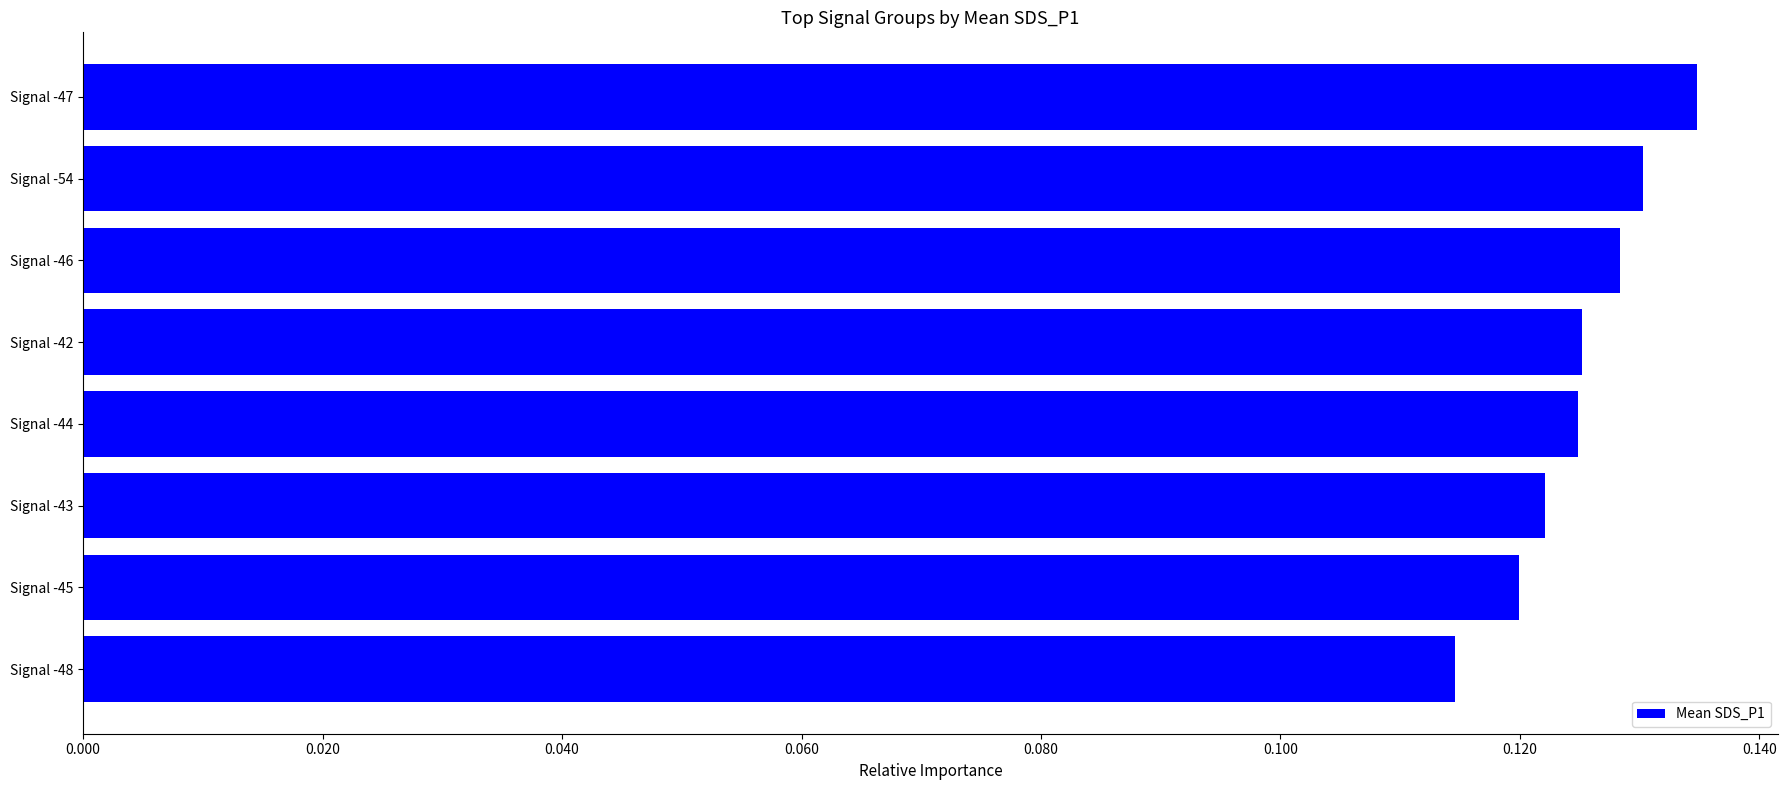

How many values are between 0 and 1?

8